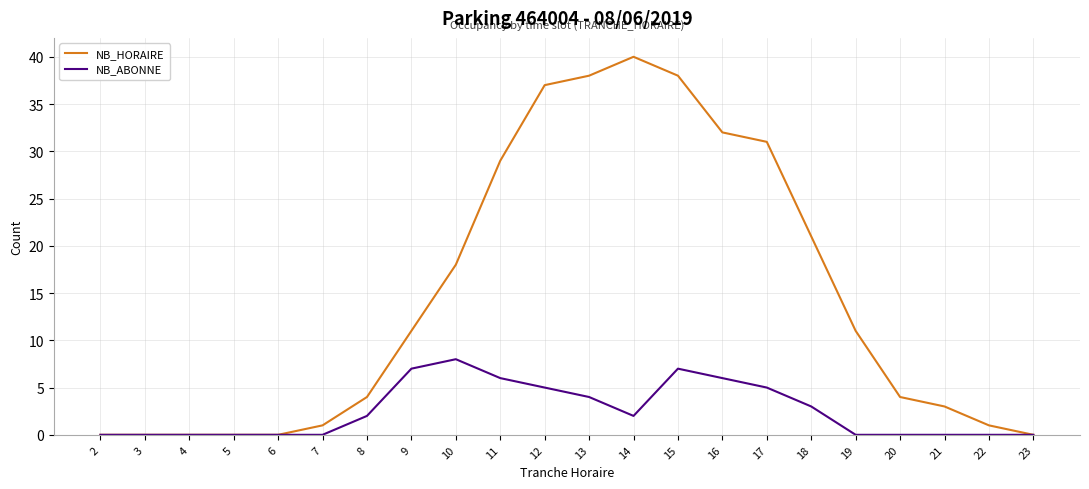

What is the greatest value displayed?

40